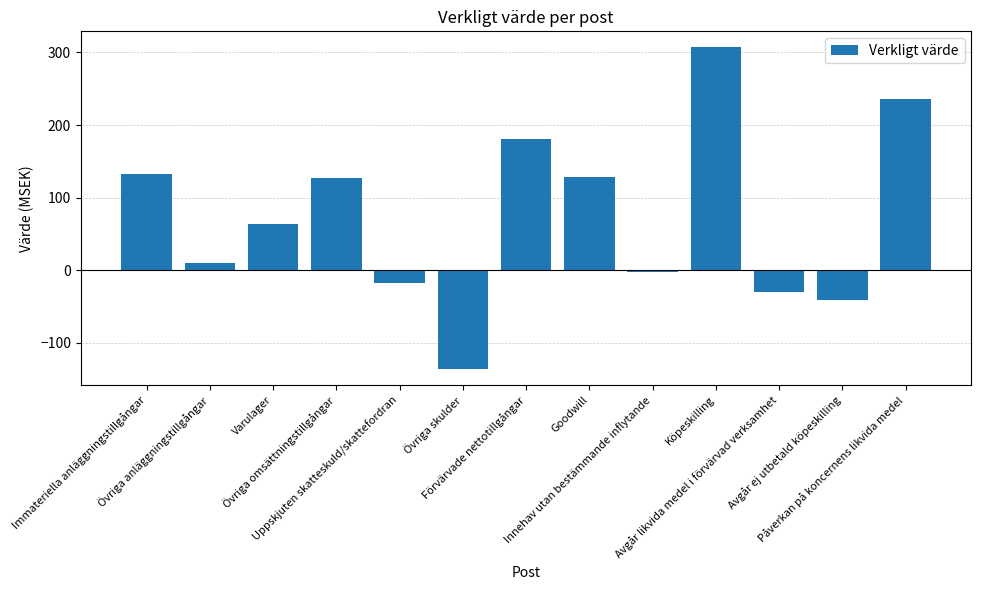

What is the difference between the values at Förvärvade nettotillgångar and Avgår ej utbetald köpeskilling?

222